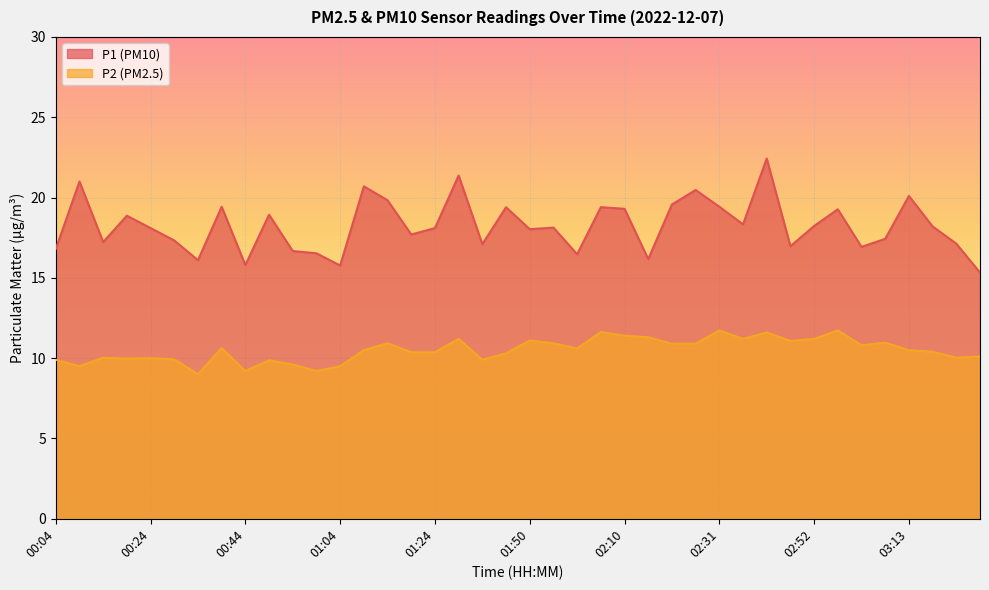

At which category is the sum across all series the highest?

02:42